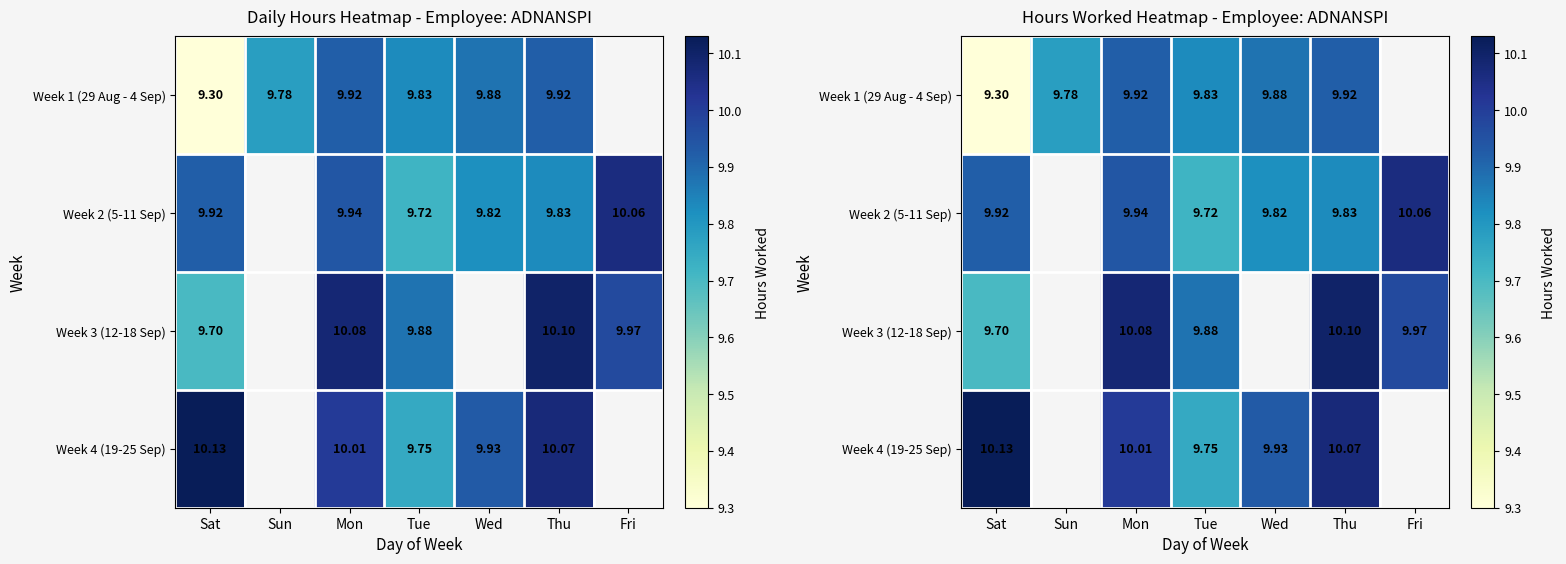

What is the greatest value displayed?

10.1